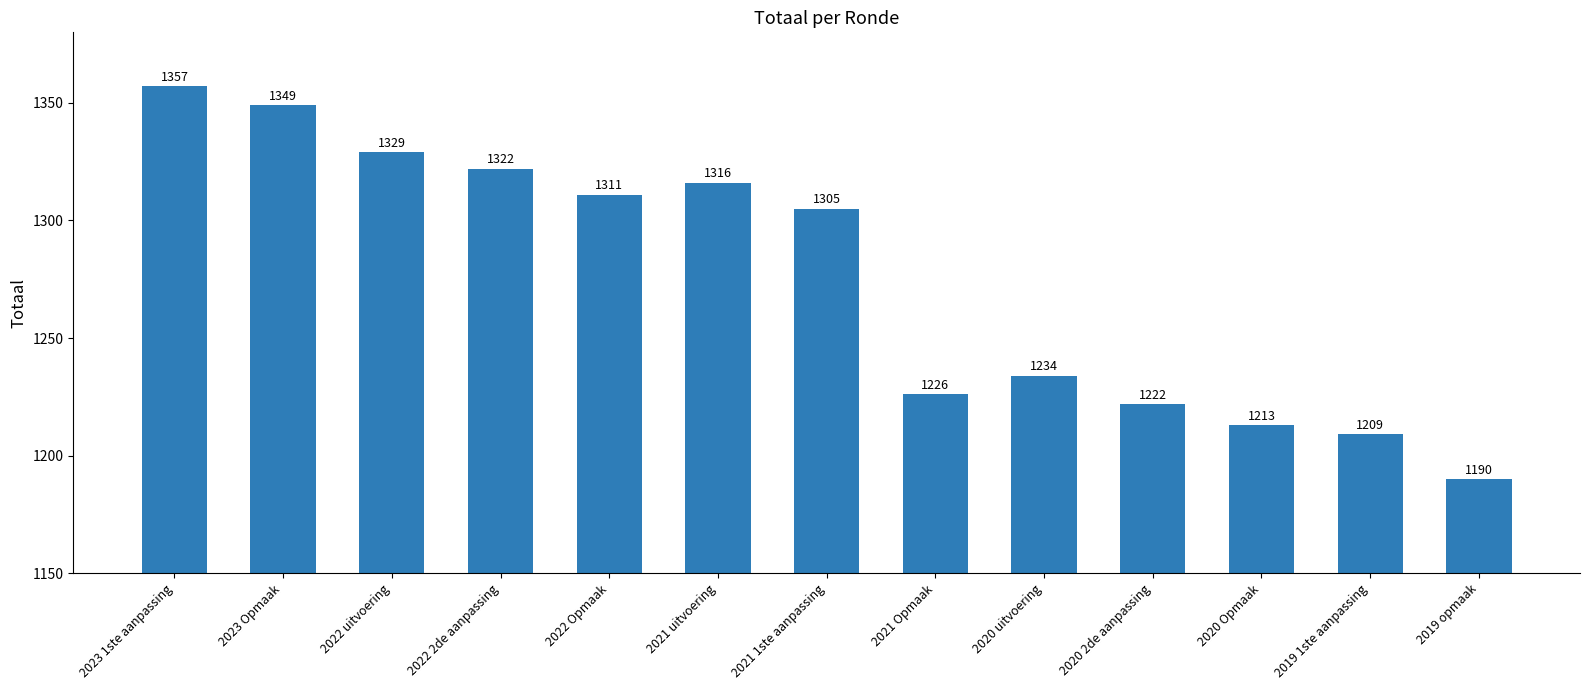

How many values are below 1305?

6